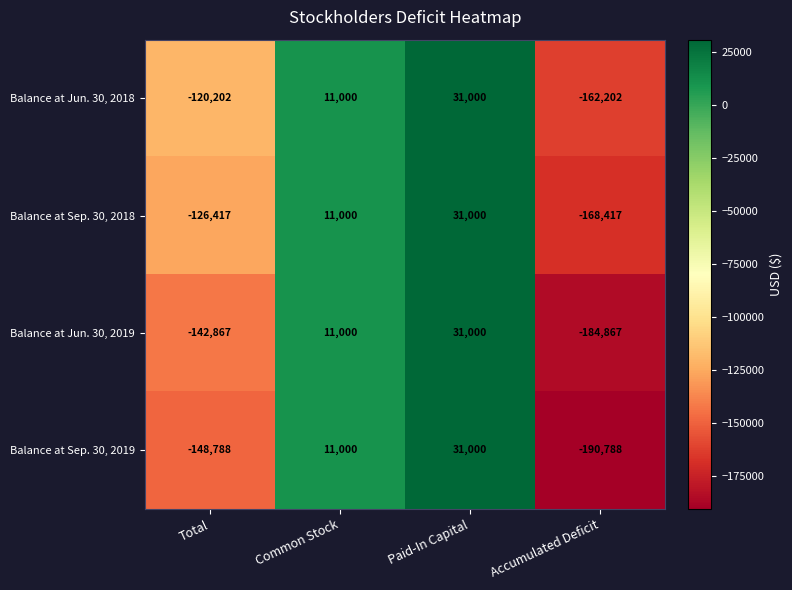

Reading left to right, transcribe all the data shown in this chart.

Balance at Jun. 30, 2018: -120202	11000	31000	-162202
Balance at Sep. 30, 2018: -126417	11000	31000	-168417
Balance at Jun. 30, 2019: -142867	11000	31000	-184867
Balance at Sep. 30, 2019: -148788	11000	31000	-190788